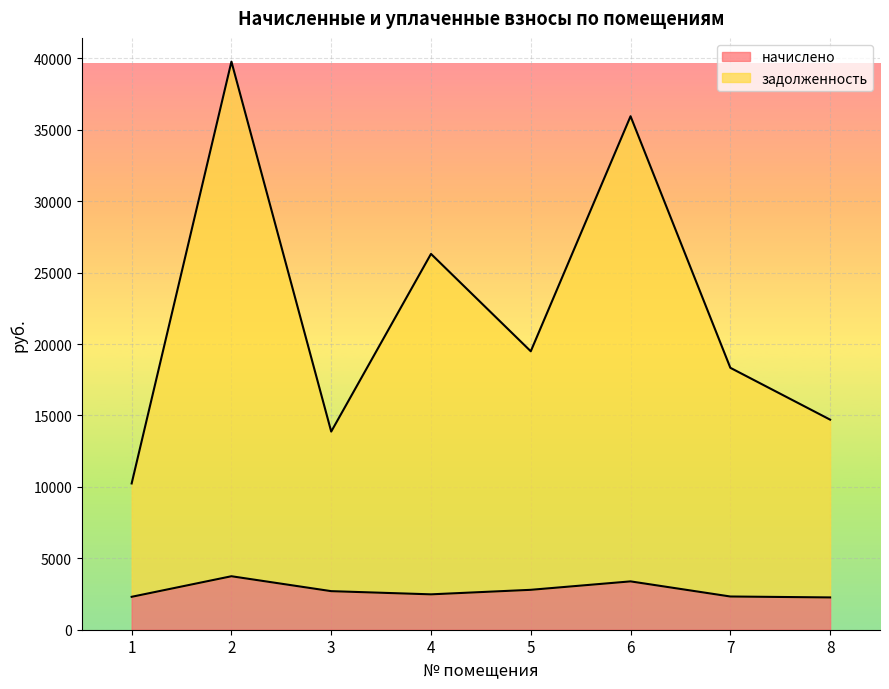

At how many categories does at least one series exceed 30940?

2